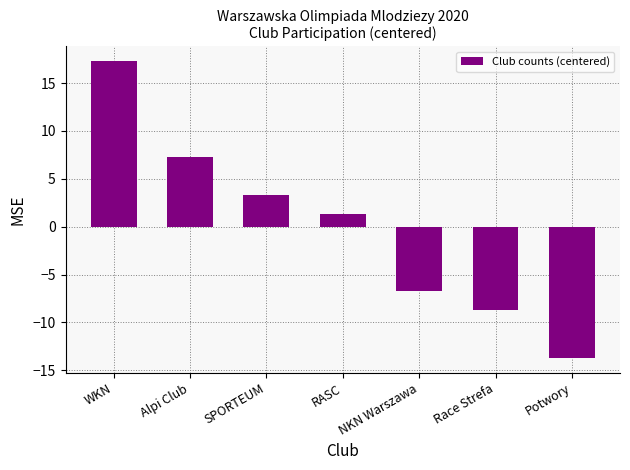

True or false: the data shows -13.7 at Potwory.

True